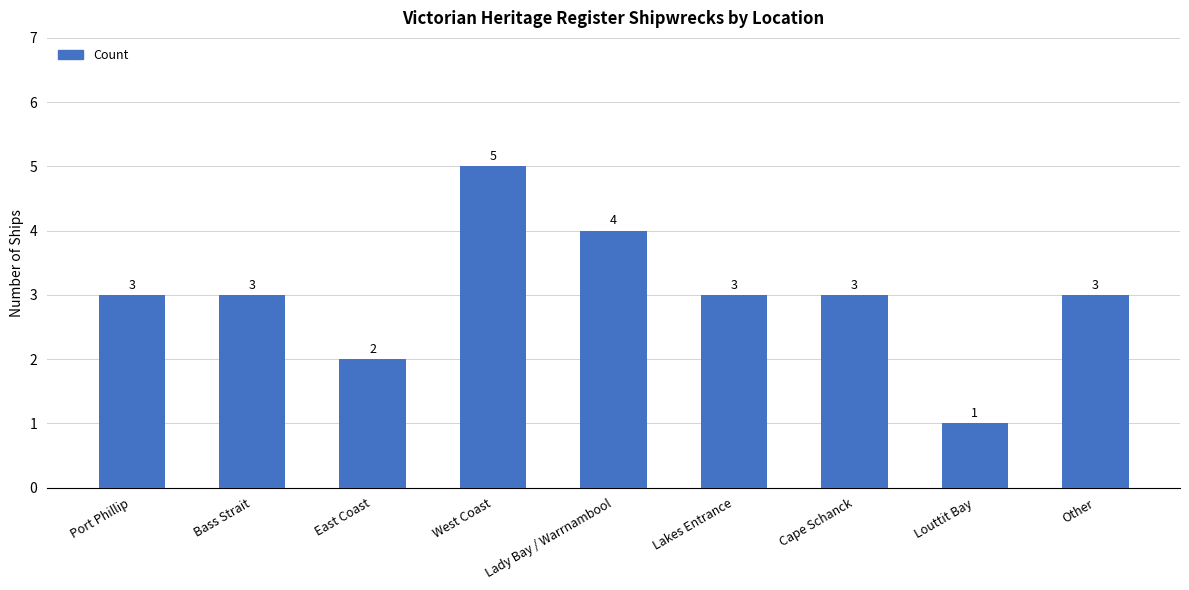

What is the ratio of the value at East Coast to the value at Other?

0.7